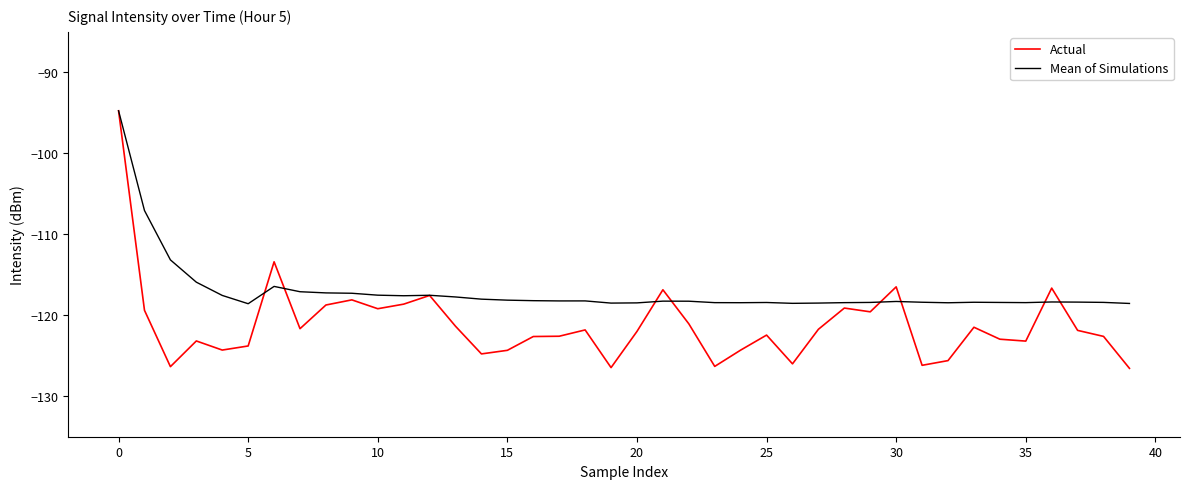

Rank the series by their average value, from highest to lowest.

Mean of Simulations, Actual